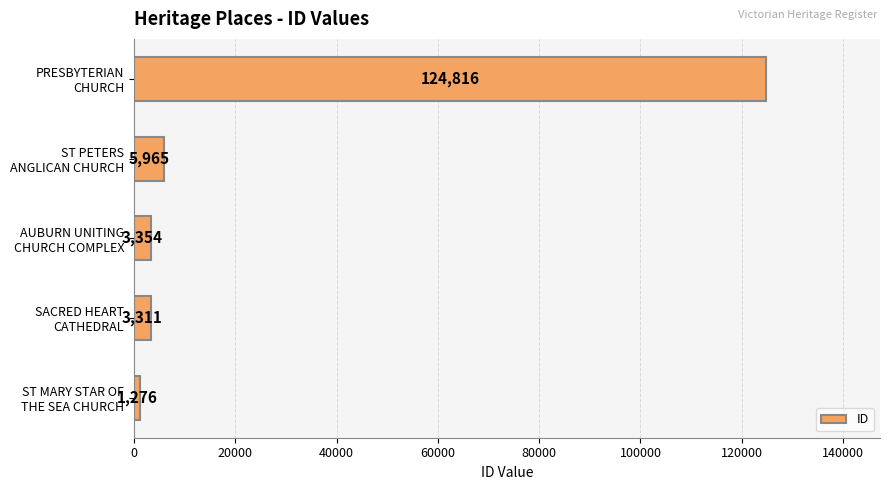

At which category does the chart reach its peak across all series?

PRESBYTERIAN
CHURCH